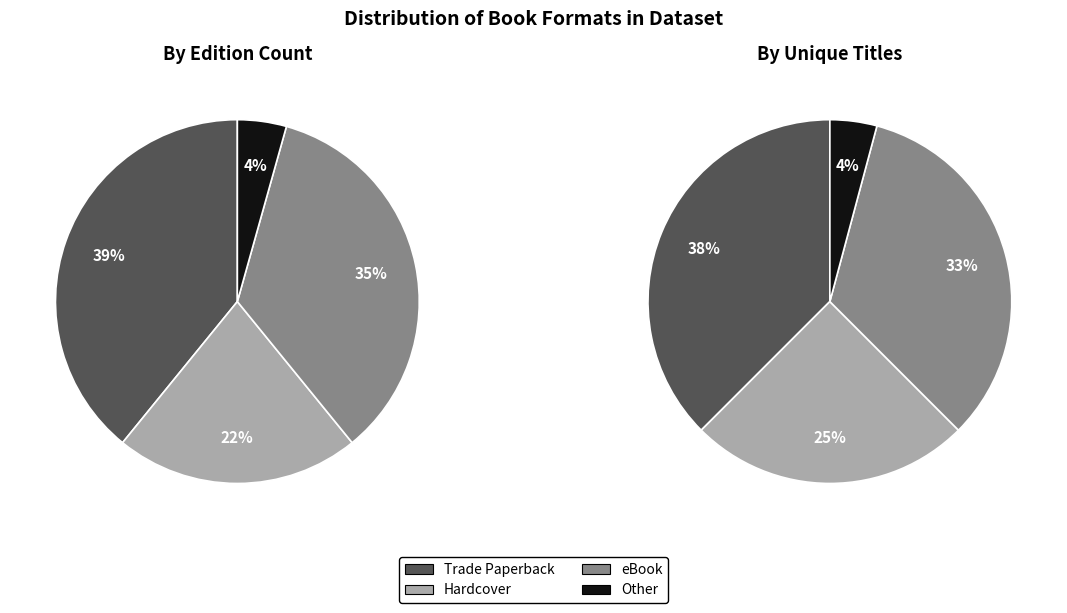

Is there a majority slice in this chart?

No